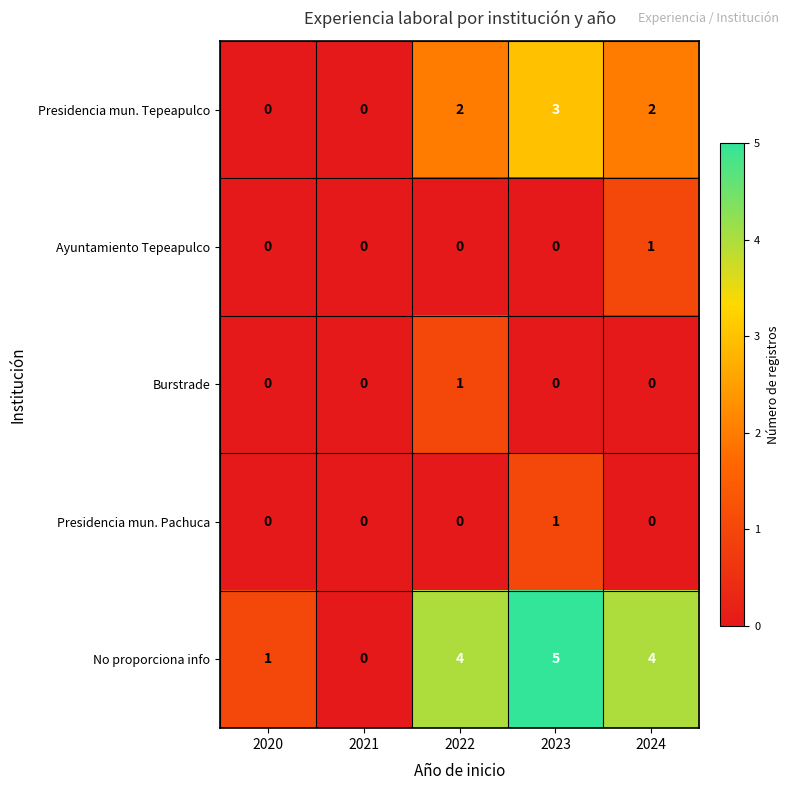

Which series has the largest total across all categories?

No proporciona info